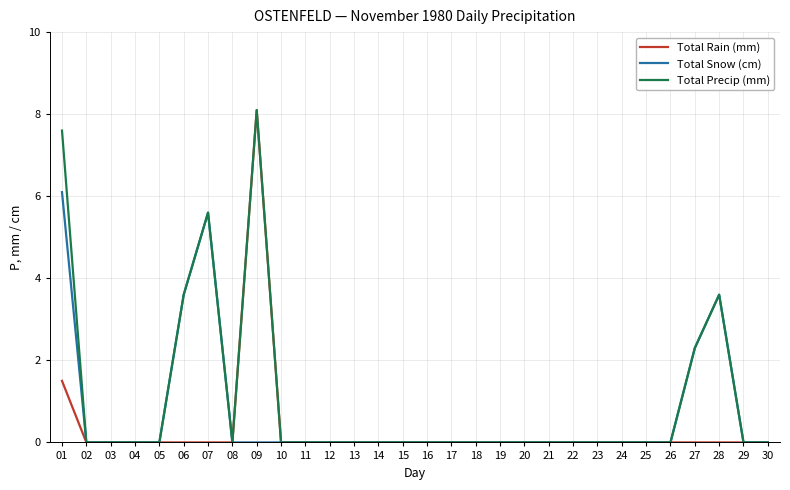

What is the difference between the second highest and second lowest values in the Total Precip (mm) series?

7.6